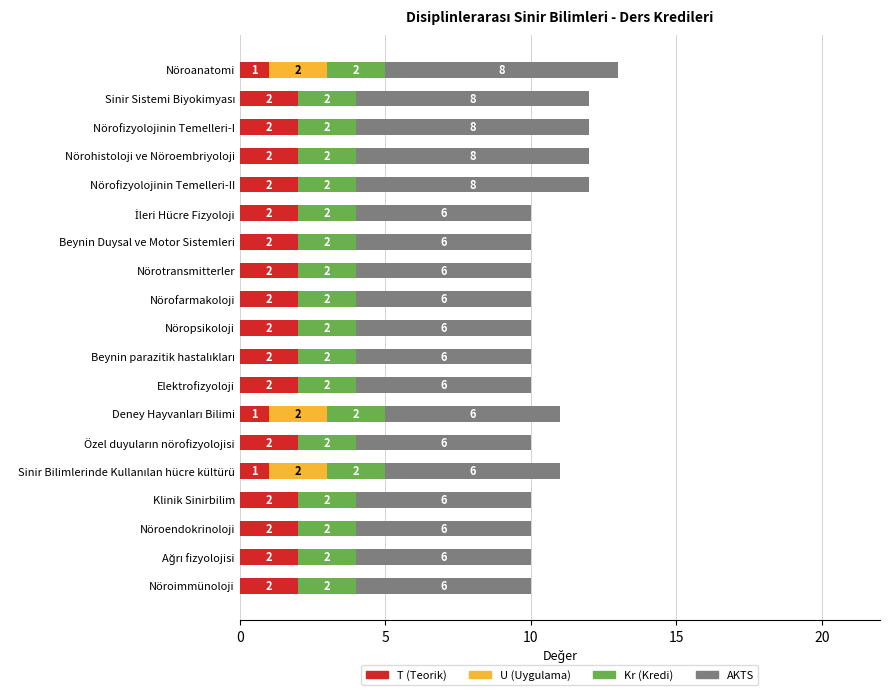

How many categories are shown in the chart?

19